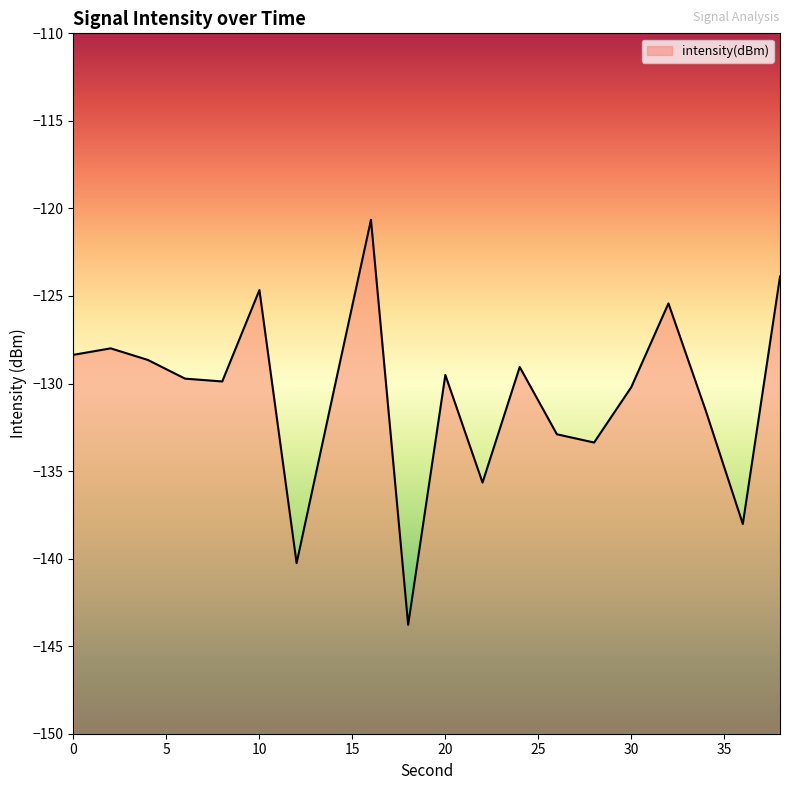

The chart shows a value of -128.7 at 4. True or false?

True